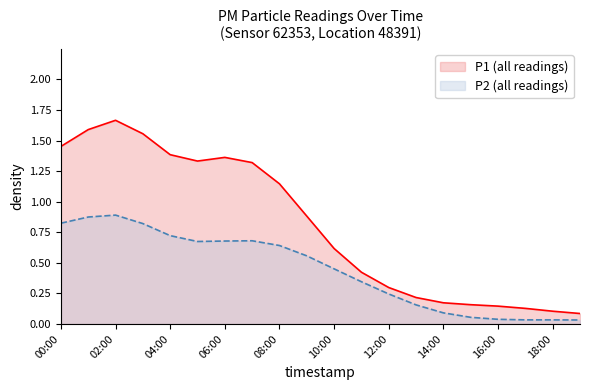

True or false: P1 (all readings) and P2 (all readings) cross at least once.

False